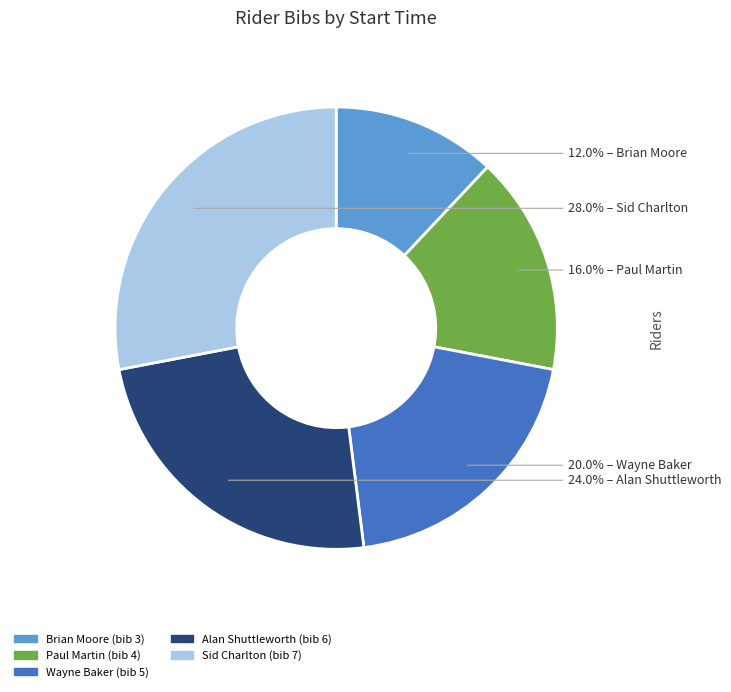

Is there any slice that represents more than half of the pie?

No